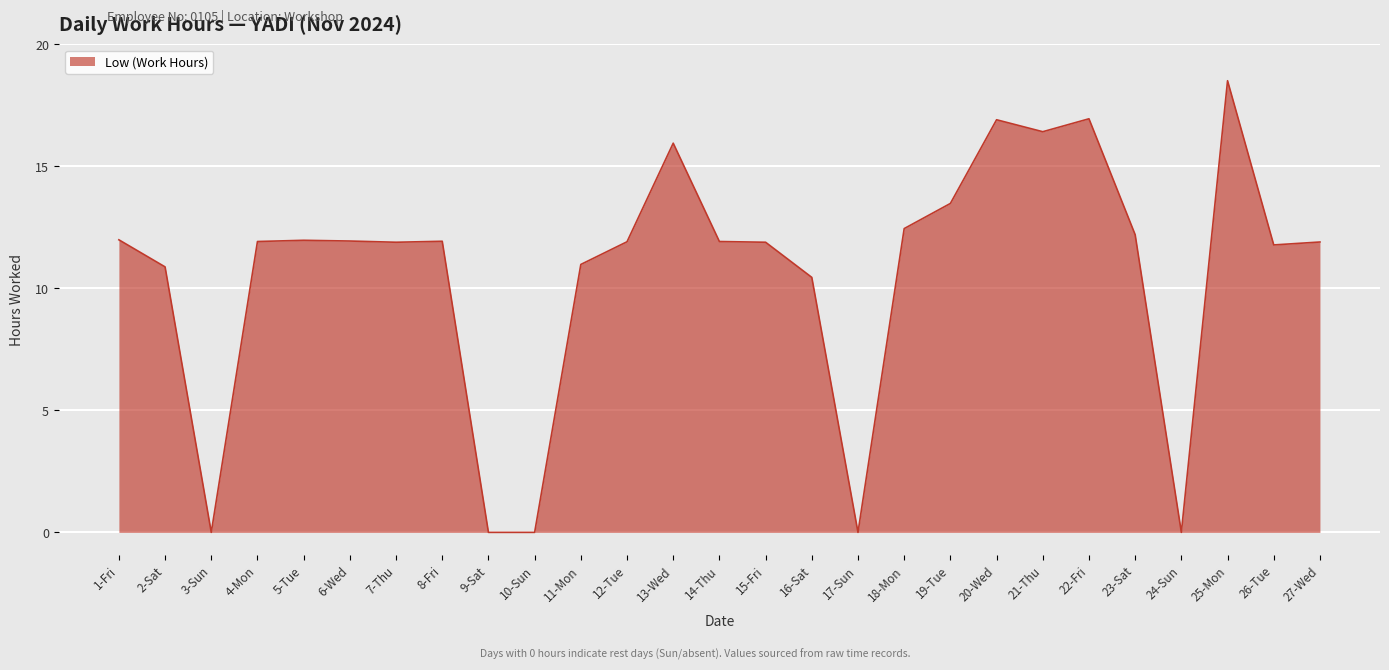

Where is the data nearest to the value 9?

16-Sat